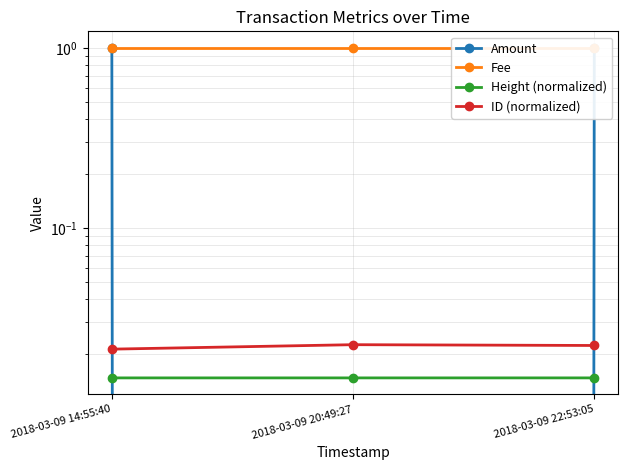

How many categories are shown in the chart?

3